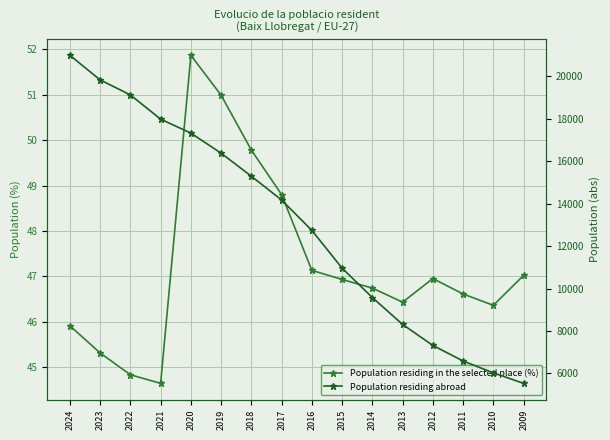

In Population residing in the selected place (%), how many points are higher than both neighbors (excluding endpoints)?

2